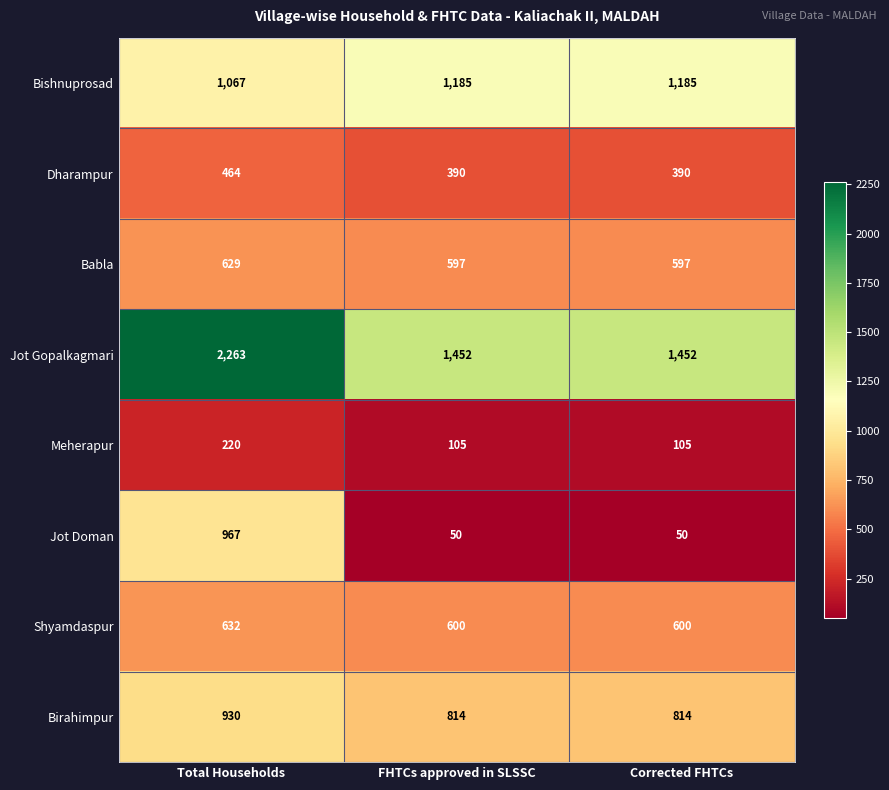

Rank the series at FHTCs approved in SLSSC from highest to lowest value.

Jot Gopalkagmari, Bishnuprosad, Birahimpur, Shyamdaspur, Babla, Dharampur, Meherapur, Jot Doman